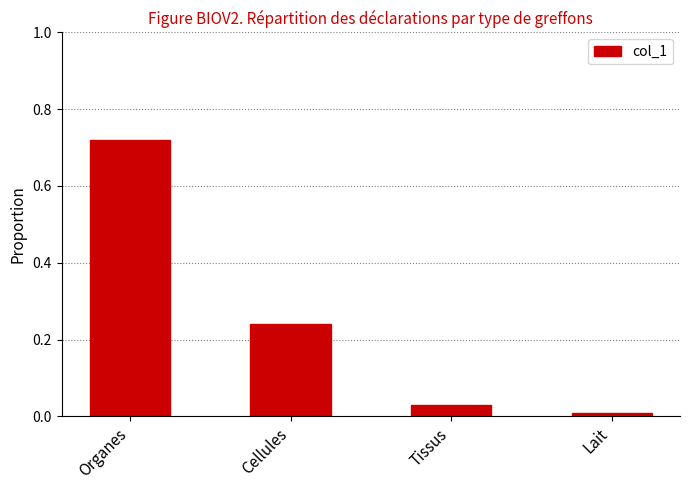

What is the label of the 1st bar from the left?

Organes